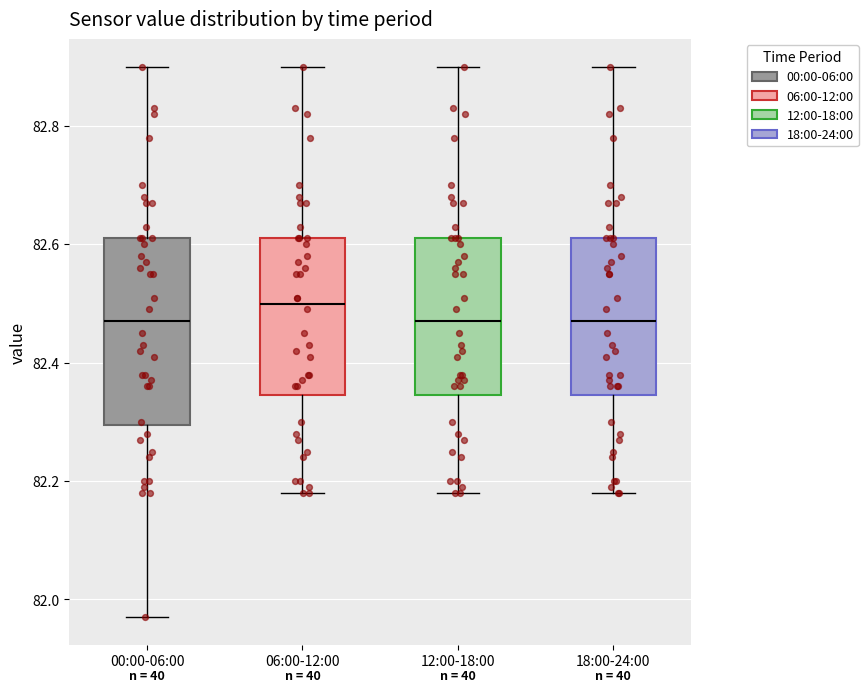

Where does the lower whisker of the box for 00:00-06:00 end on the y-axis? The values are not printed on the chart, so give them approximately, as read against the axis.

81.98